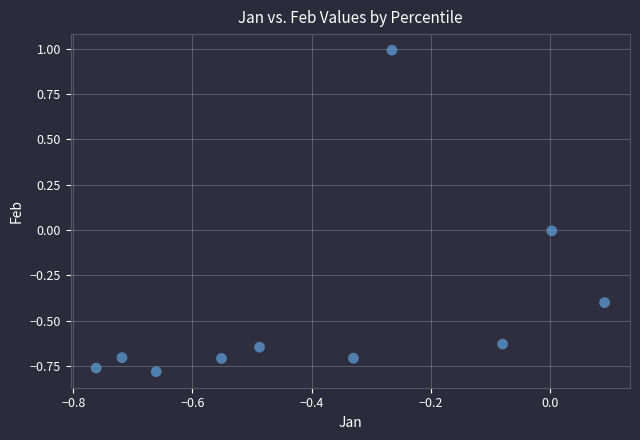

What is the range of X values (max minus min)?

0.9